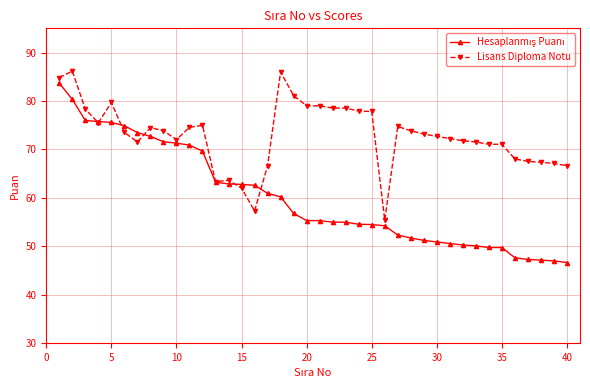

Which series has the largest total across all categories?

Lisans Diploma Notu